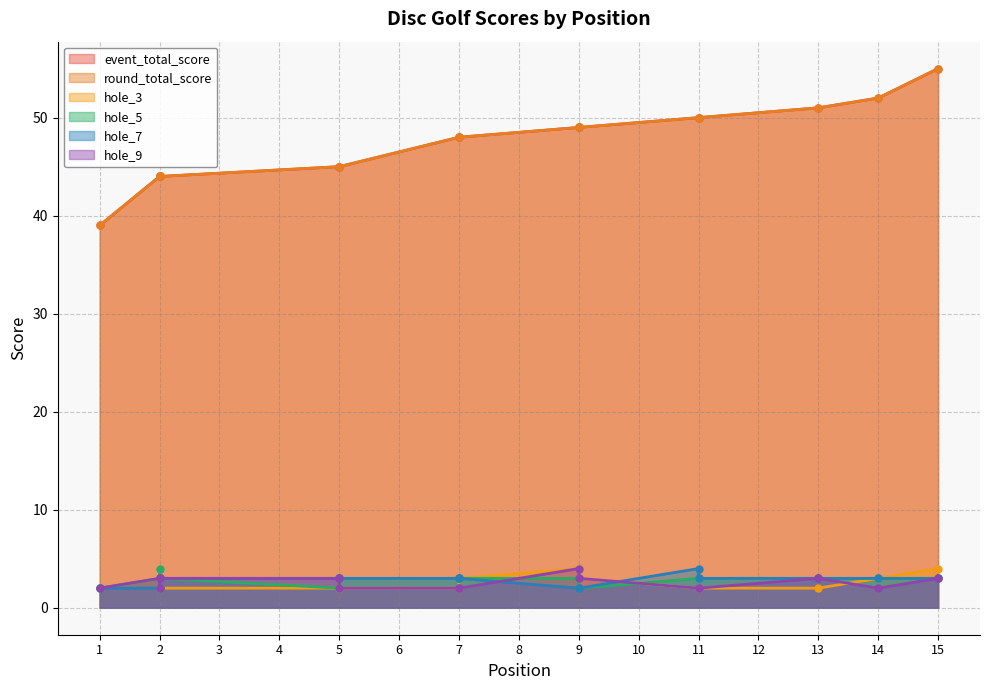

What is the difference between the highest and lowest values at 11?

48